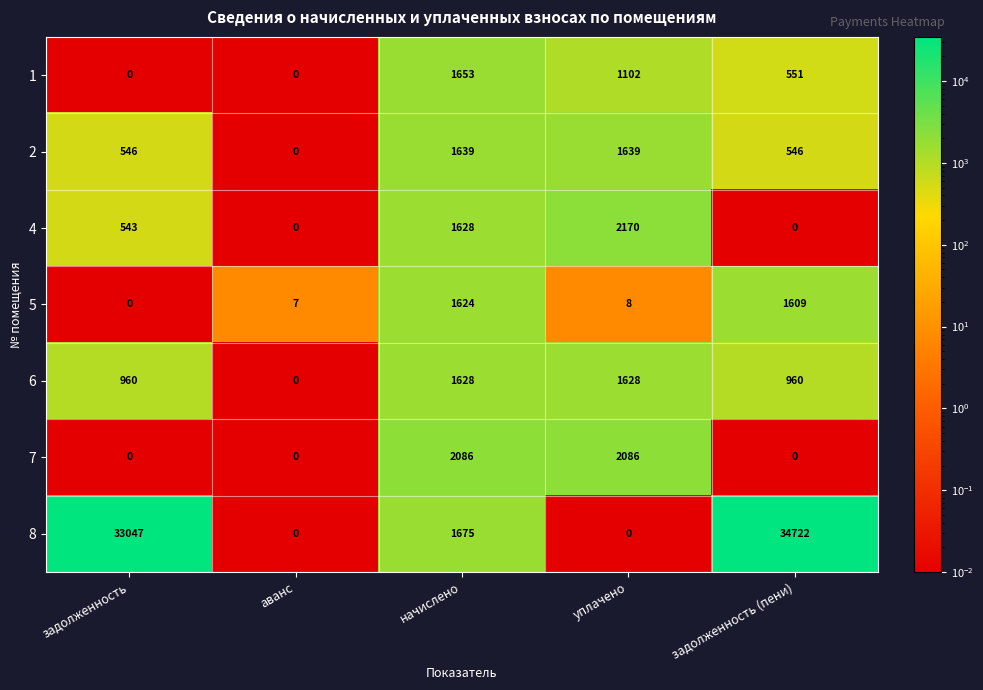

What is the total value across all series at начислено?

11933